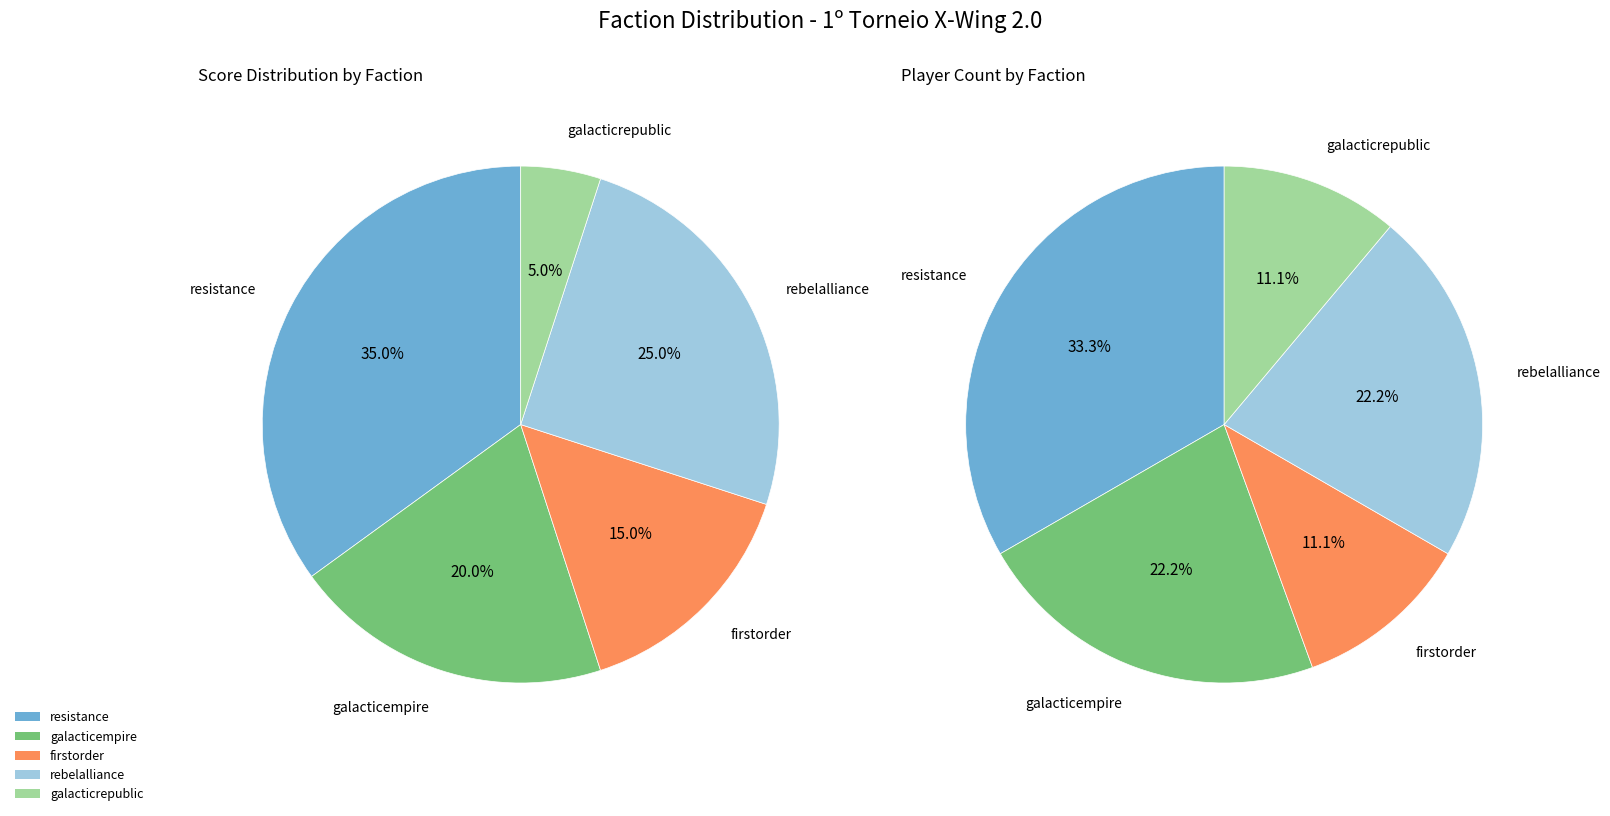

Is rebelalliance the majority of the pie?

No